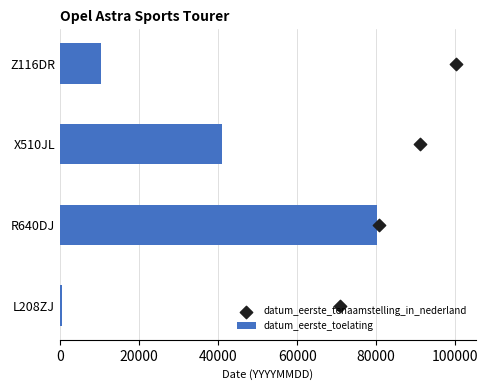

What is the difference between the second highest and minimum values in the datum_eerste_toelating series?

40593